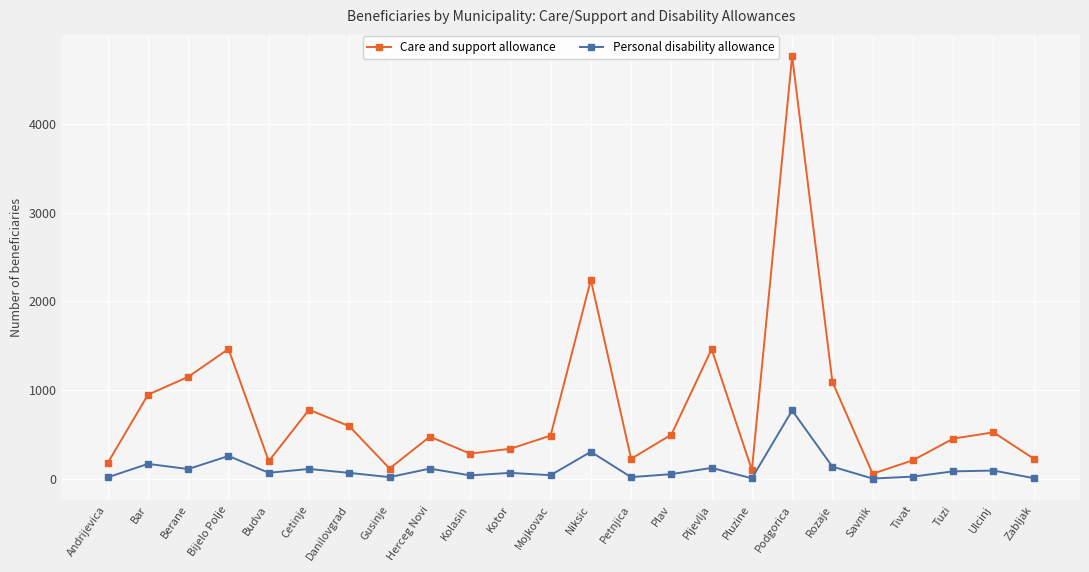

What is the difference between the highest and lowest values at Rozaje?

953